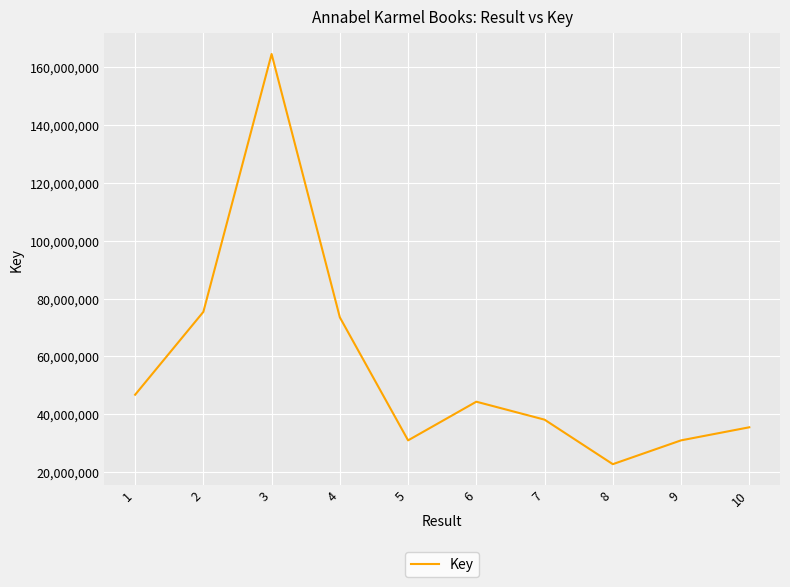

What value does the data have at 6, to the nearest 50?

44346400